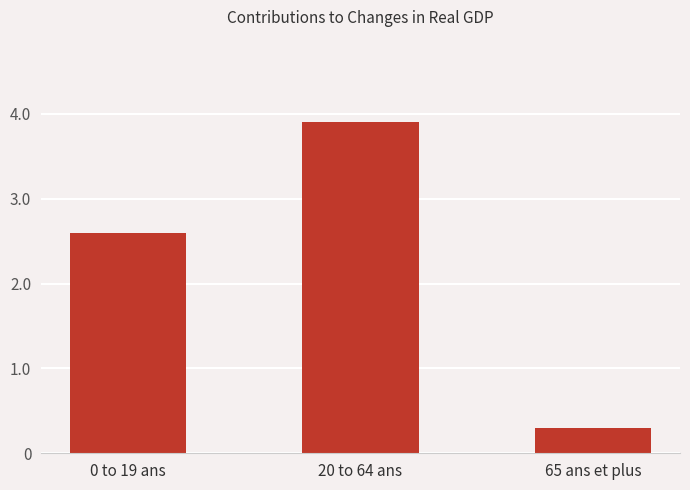

Rank the categories by value from lowest to highest.

65 ans et plus, 0 to 19 ans, 20 to 64 ans